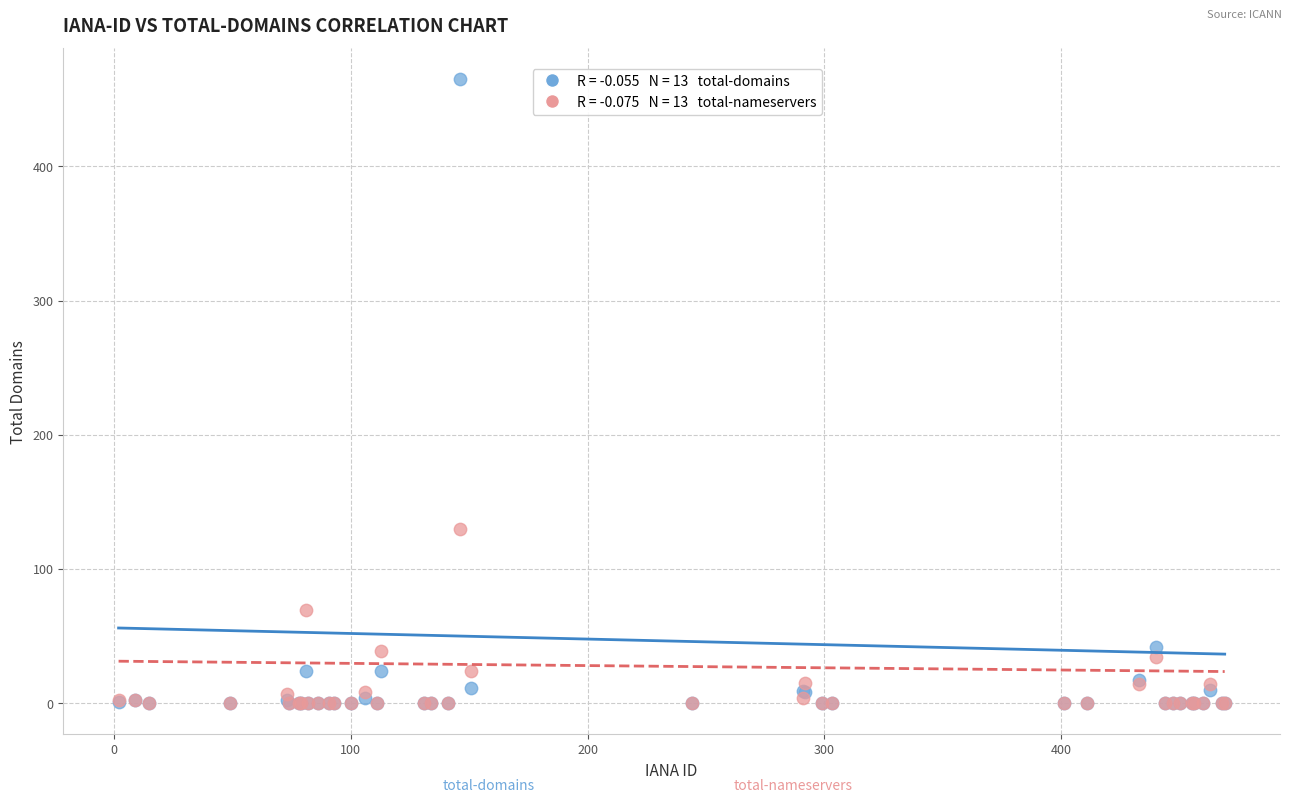

Across all series, what Y value is closest to 232?

130